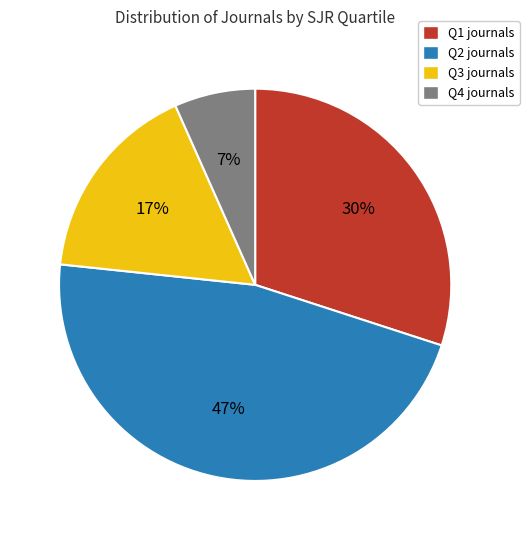

To the nearest percent, what portion does Q2 represent?

47%